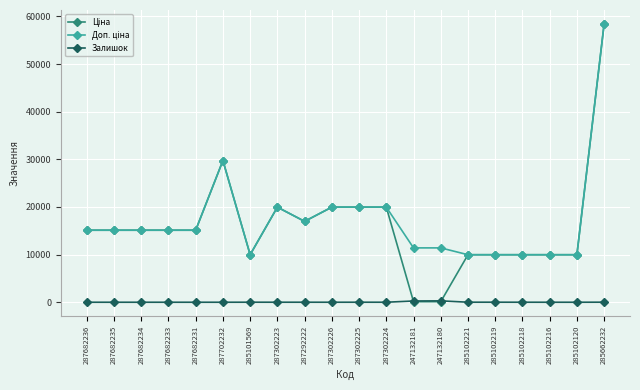

What is the sum of all Залишок values?

607.0